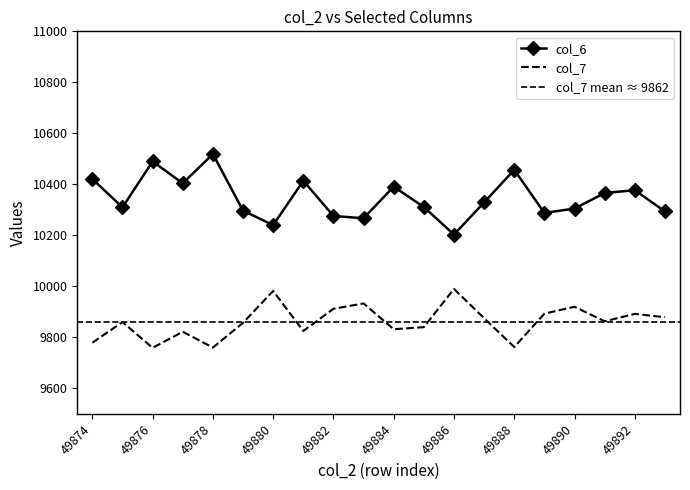

What is the difference between the maximum and minimum values in the col_6 series?

316